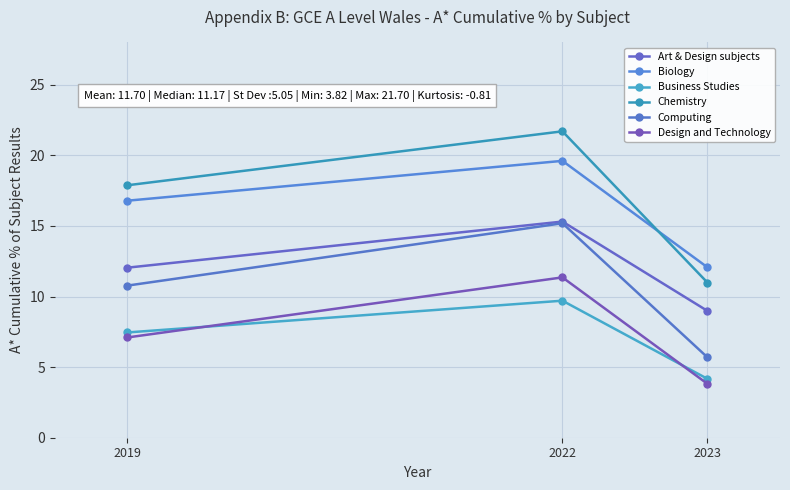

At which label is Design and Technology closest to 7?

2019